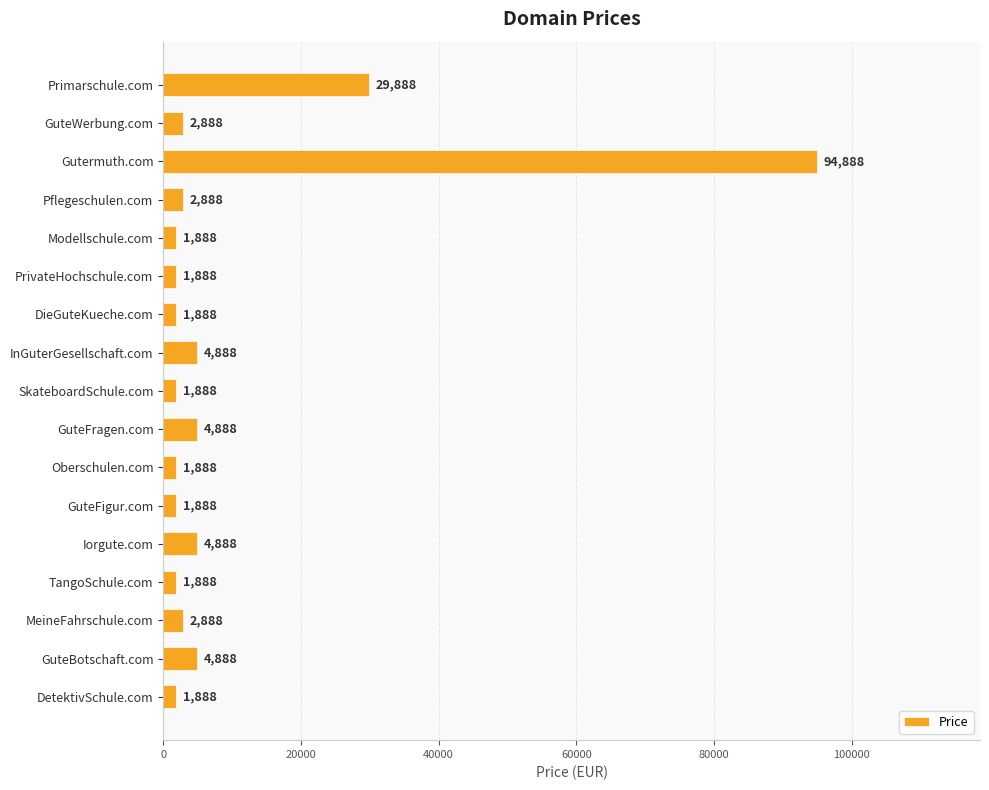

Is it true that the value at Primarschule.com is 29888?

True